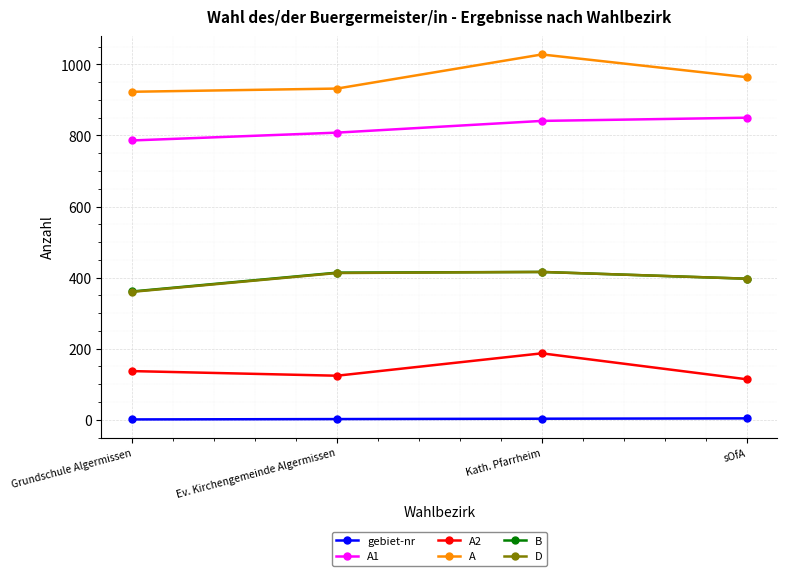

Is the value of A at Ev. Kirchengemeinde Algermissen greater than the value of A2 at Kath. Pfarrheim?

Yes